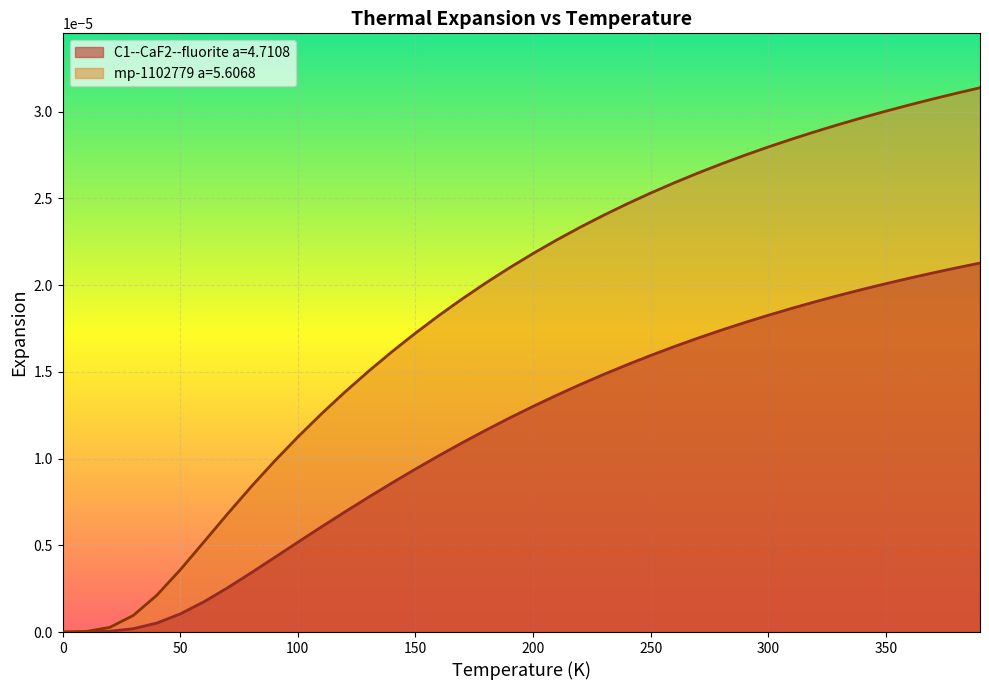

Which category has the highest value across all series?

390.0